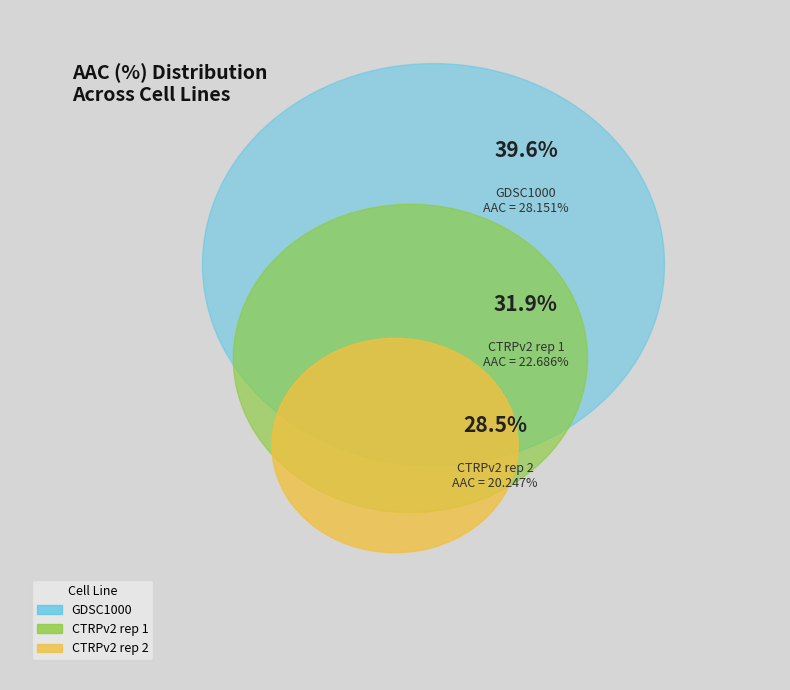

To the nearest percent, what is the difference between the GDSC1000 and CTRPv2 rep 2 slice percentages?

11%